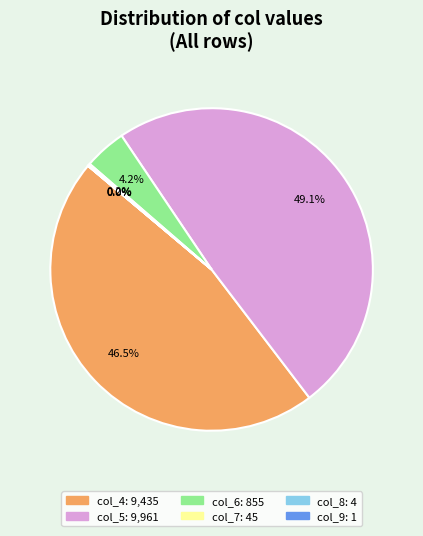

What percentage is NOT represented by col_6?

95.8%